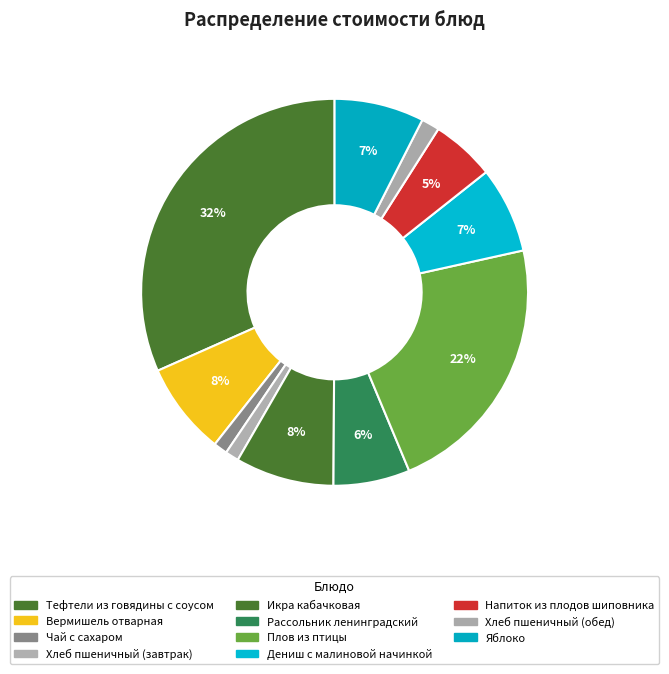

What is the ratio of the value at Хлеб пшеничный (обед) to the value at Икра кабачковая?

0.2